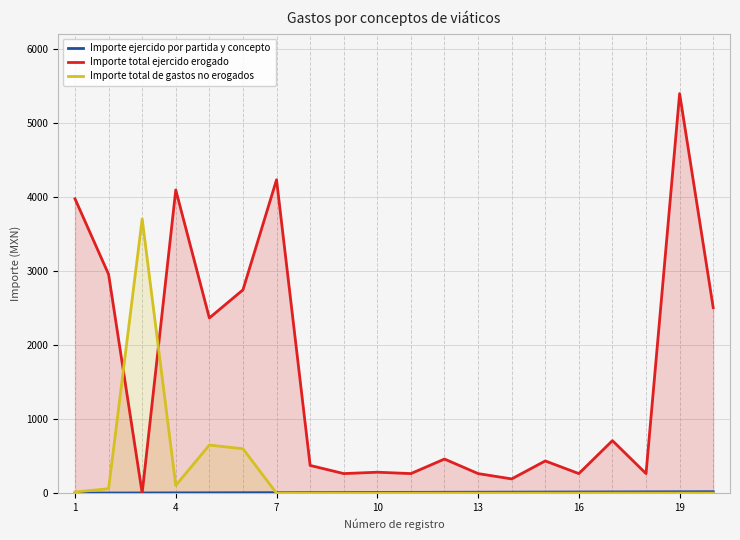

What is the highest value of the Importe ejercido por partida y concepto series?

20.0